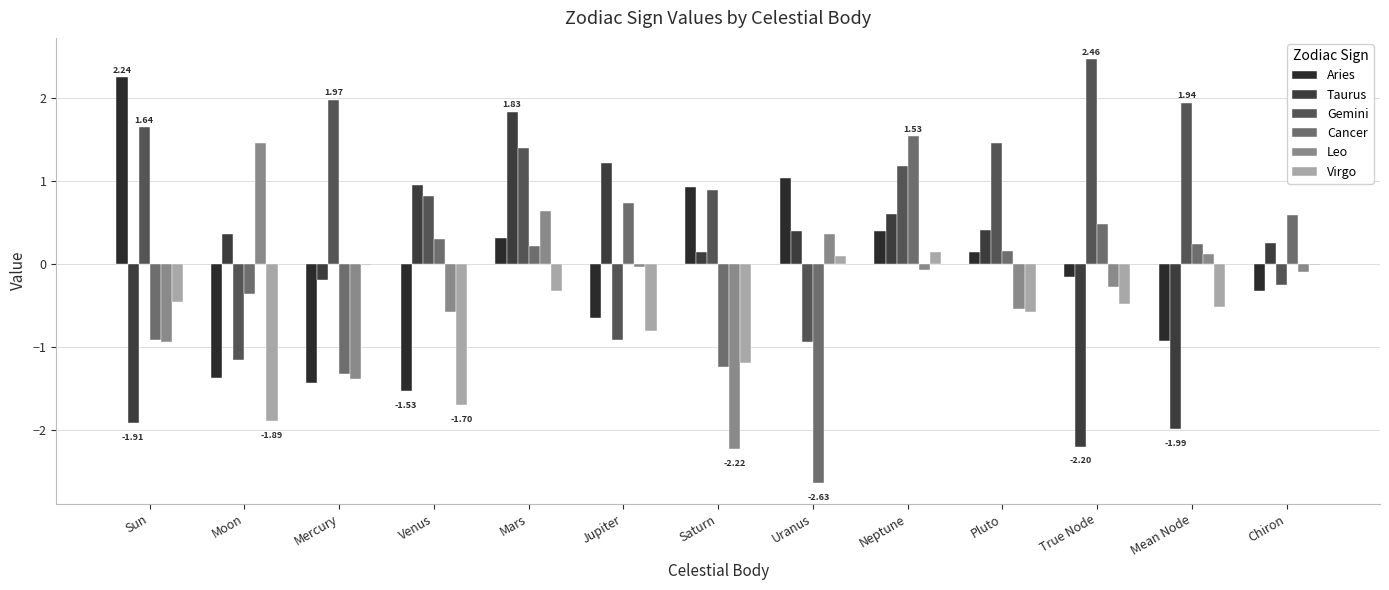

What is the total value across all series at Jupiter?

-0.5